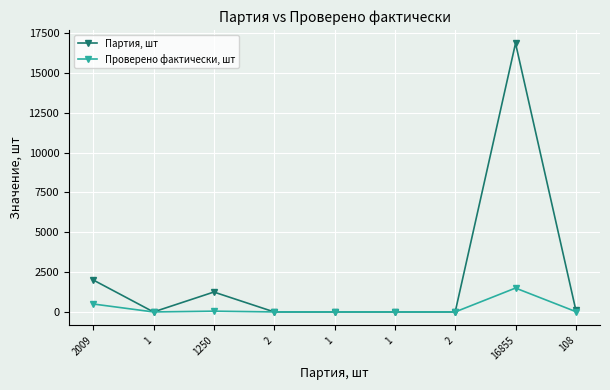

List the series in order of their overall mean, highest first.

Партия, шт, Проверено фактически, шт